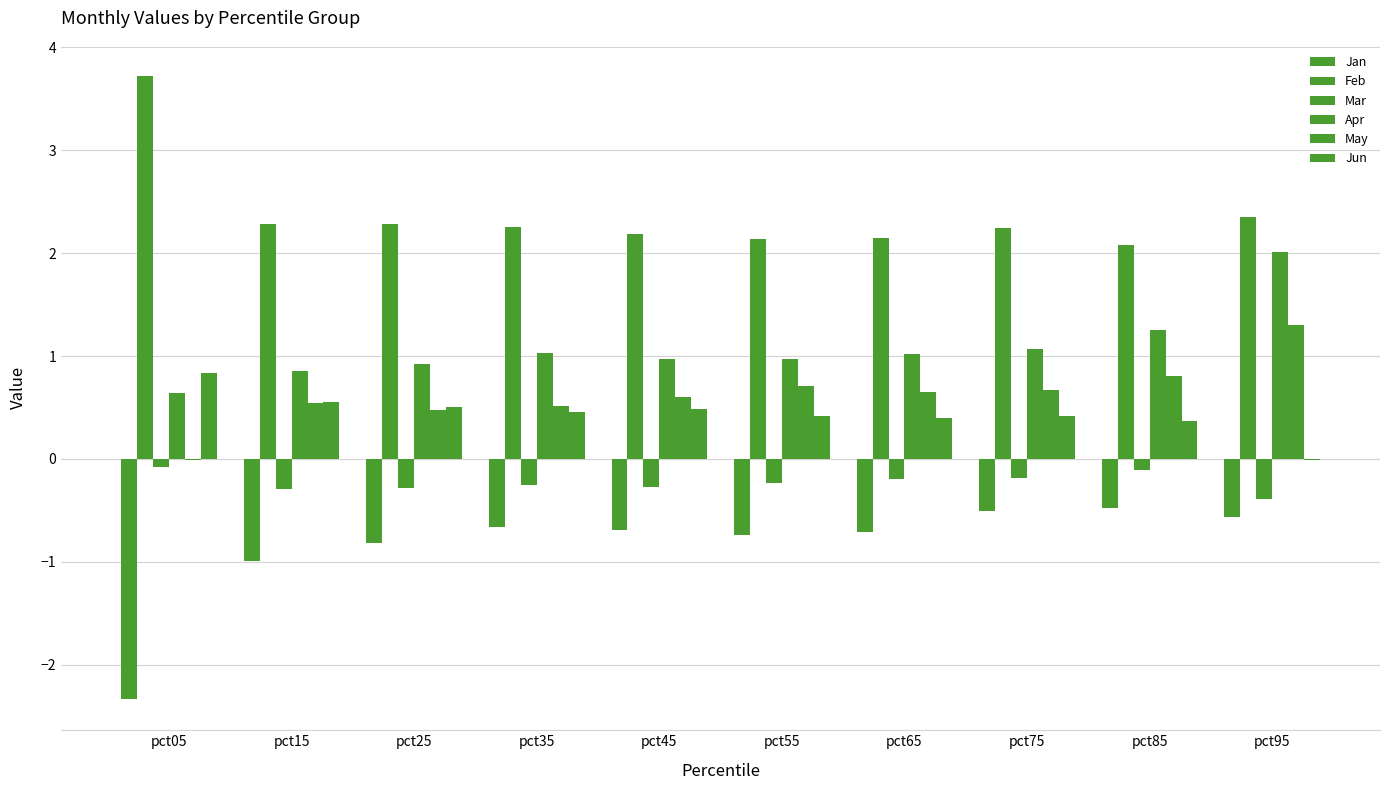

What is the minimum value shown in the chart?

-2.3